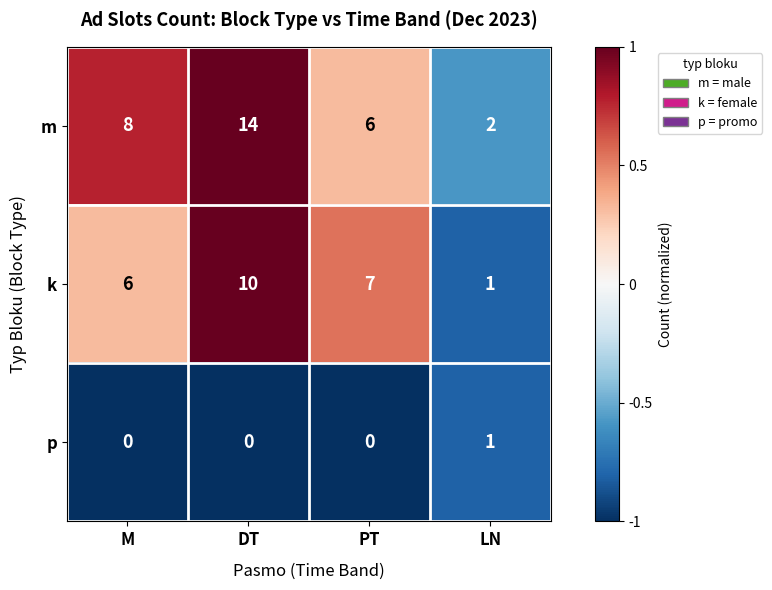

At which label does k reach its minimum?

LN